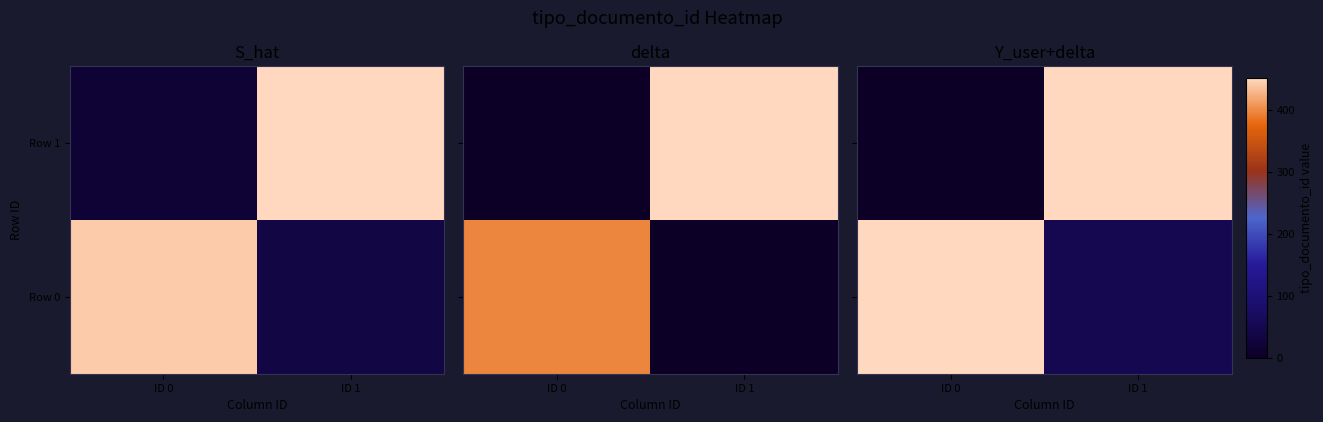

List the series in order of their peak value, lowest first.

Row 0, Row 1